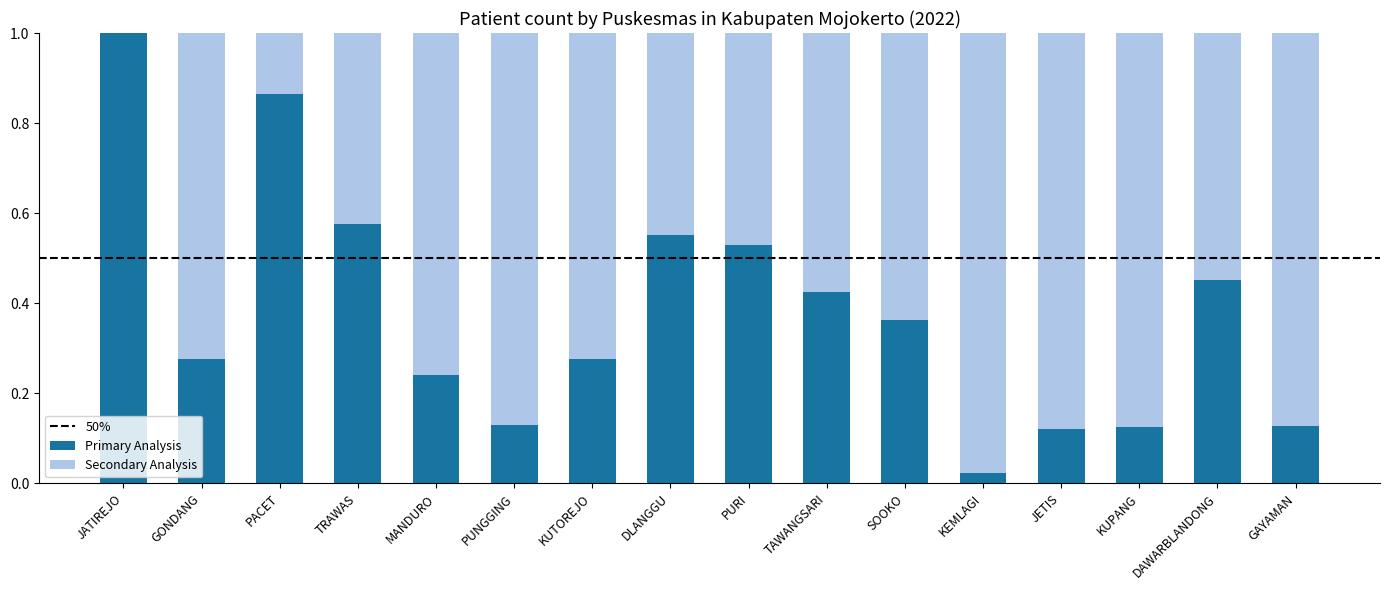

True or false: Primary Analysis has a value of 0.1 at TAWANGSARI.

False